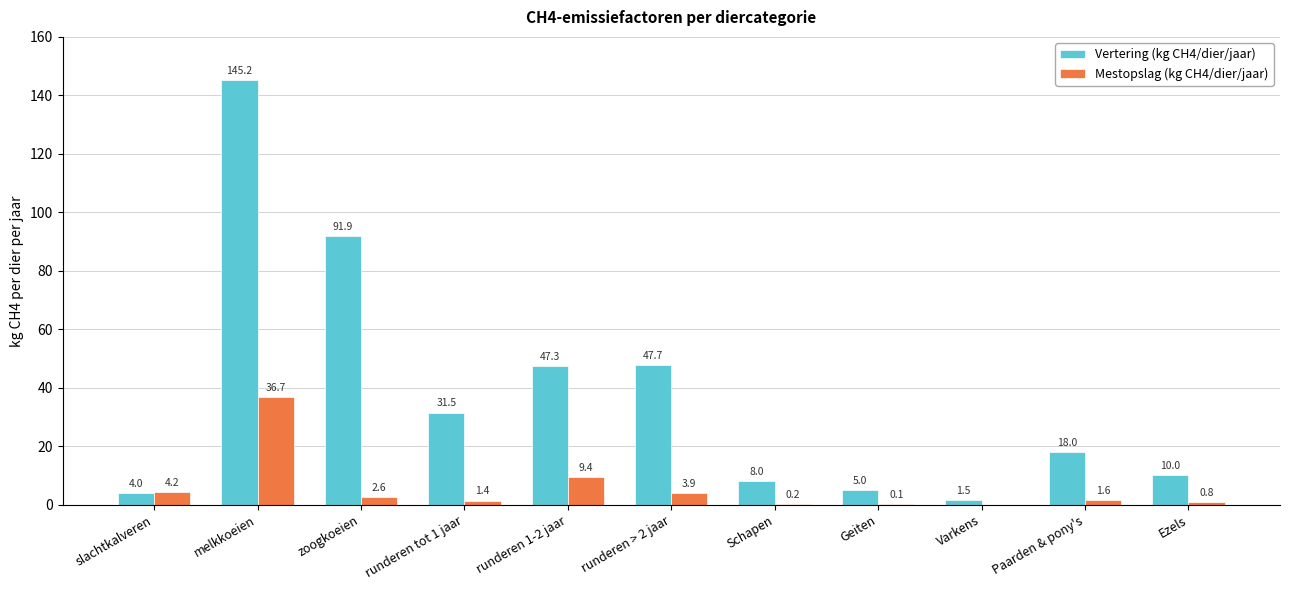

What are all the series names shown in the legend?

Vertering (kg CH4/dier/jaar), Mestopslag (kg CH4/dier/jaar)